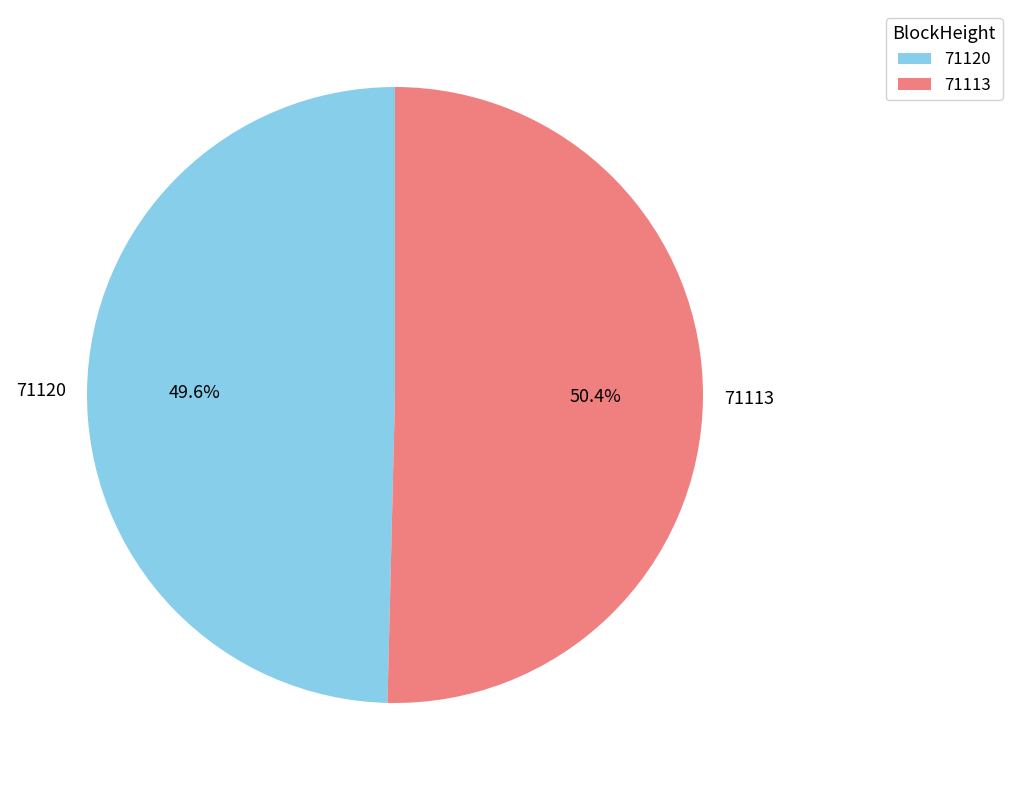

Approximately how many times larger is the value at 71120 compared to 71113?

1.0